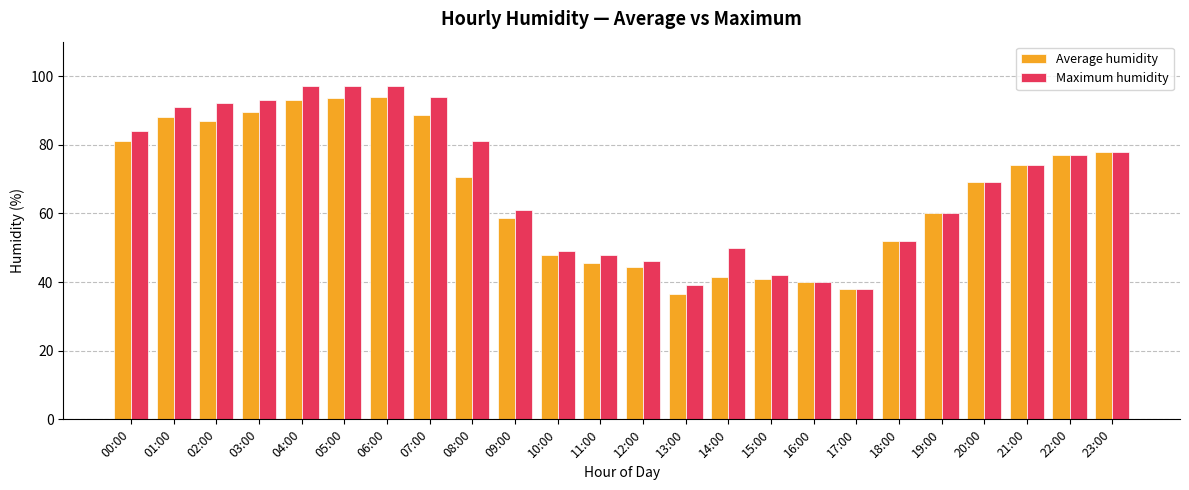

What is the label of the 18th bar from the left?

17:00